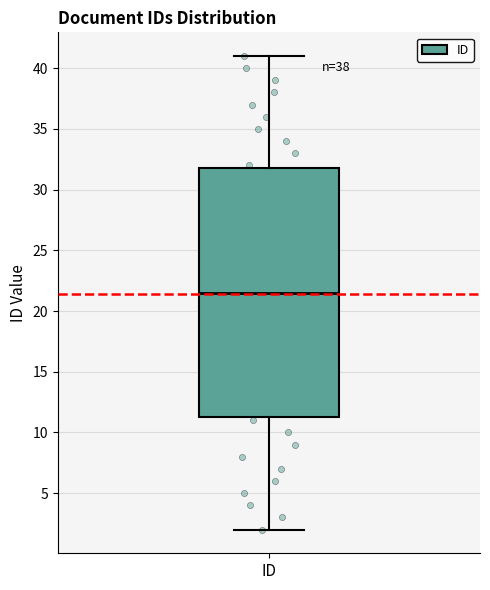

Where does the lower whisker of the box for ID end on the y-axis? The values are not printed on the chart, so give them approximately, as read against the axis.

2.0